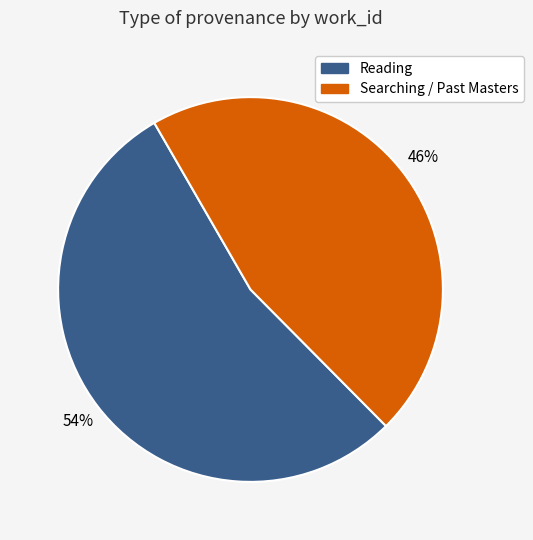

To the nearest percent, what is the average slice percentage?

50%